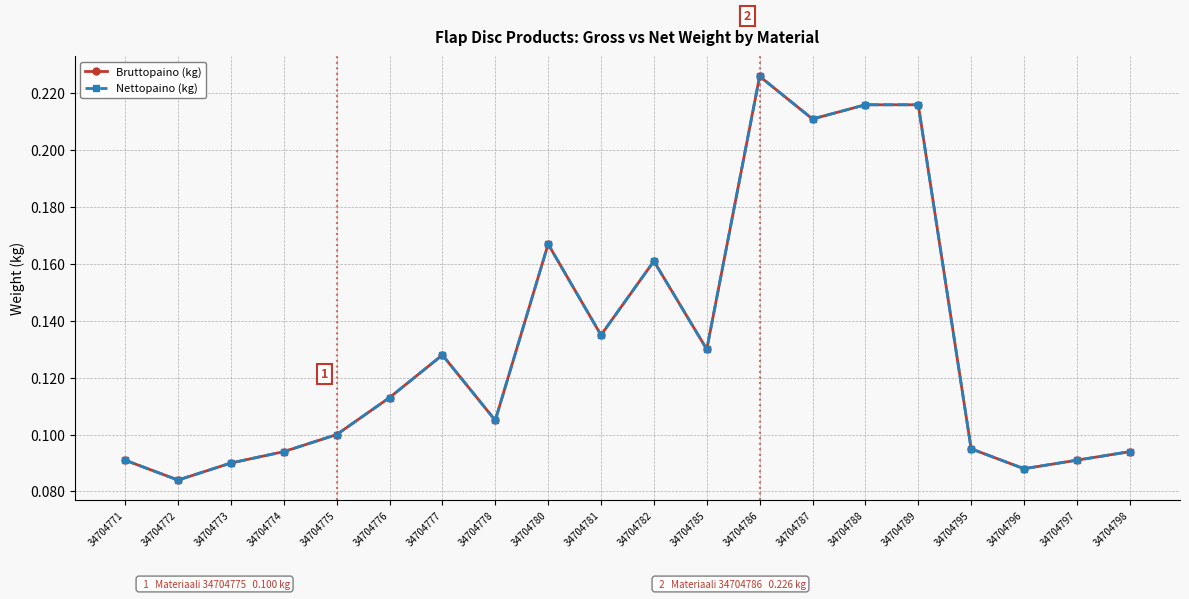

What is the value of the Bruttopaino (kg) point at the 2nd from the left?

0.1